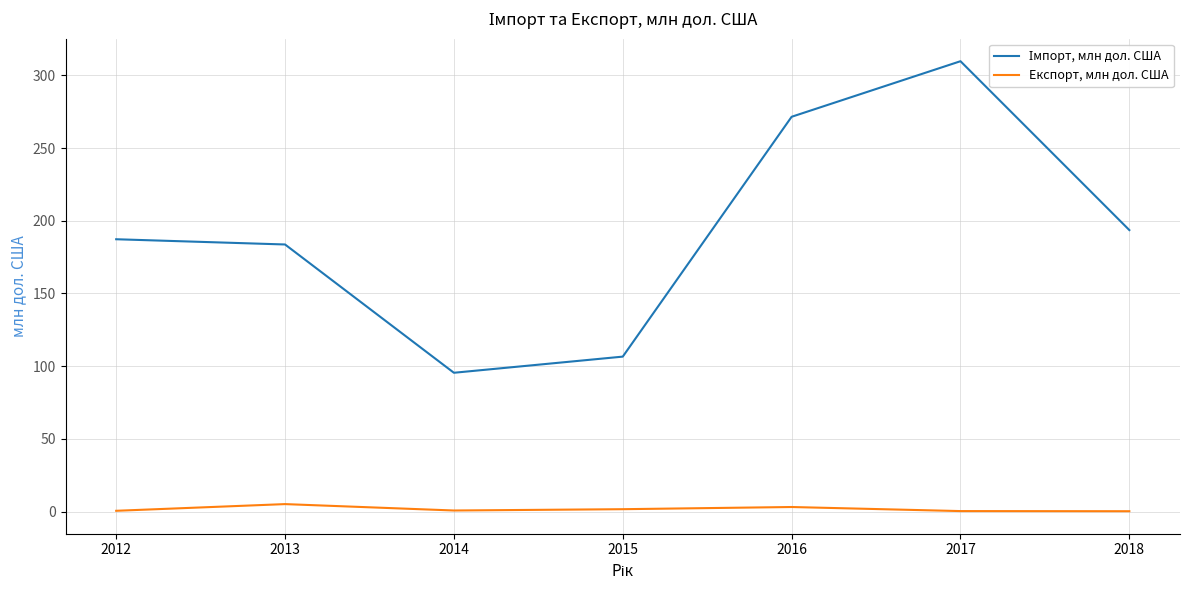

At which category is the sum across all series the highest?

2017